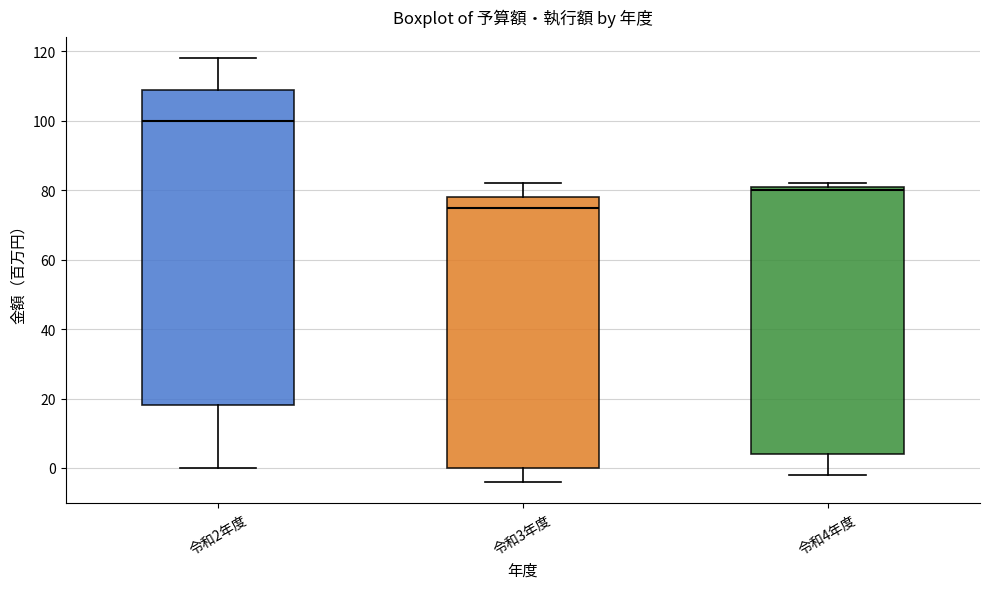

Reading left to right, read every box against the y-axis: the position of its median line, the range the box covers, and the ends of its whiskers. The values are not printed on the chart, so give them approximately, as read against the axis.

令和2年度: median 100, box 18 to 110, whiskers 0 to 118
令和3年度: median 76, box 0 to 78, whiskers -4 to 82
令和4年度: median 80, box 4 to 82, whiskers -2 to 82 (just above the box's upper edge)